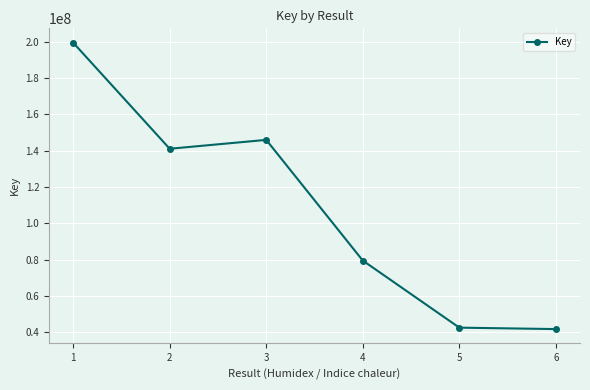

Where is the data nearest to the value 120599048?

2